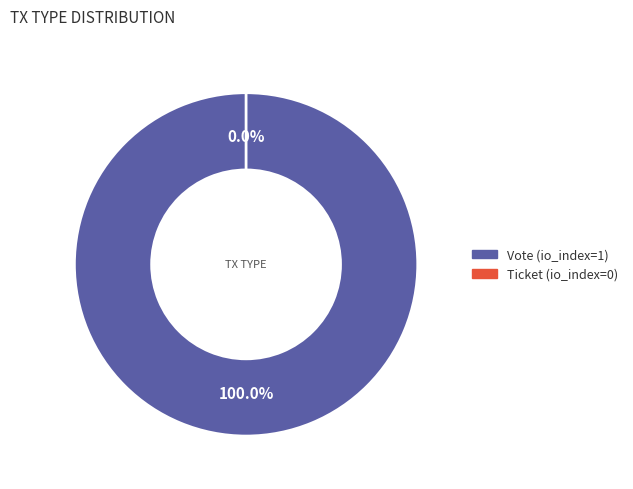

To the nearest percent, what is the average slice percentage?

50%